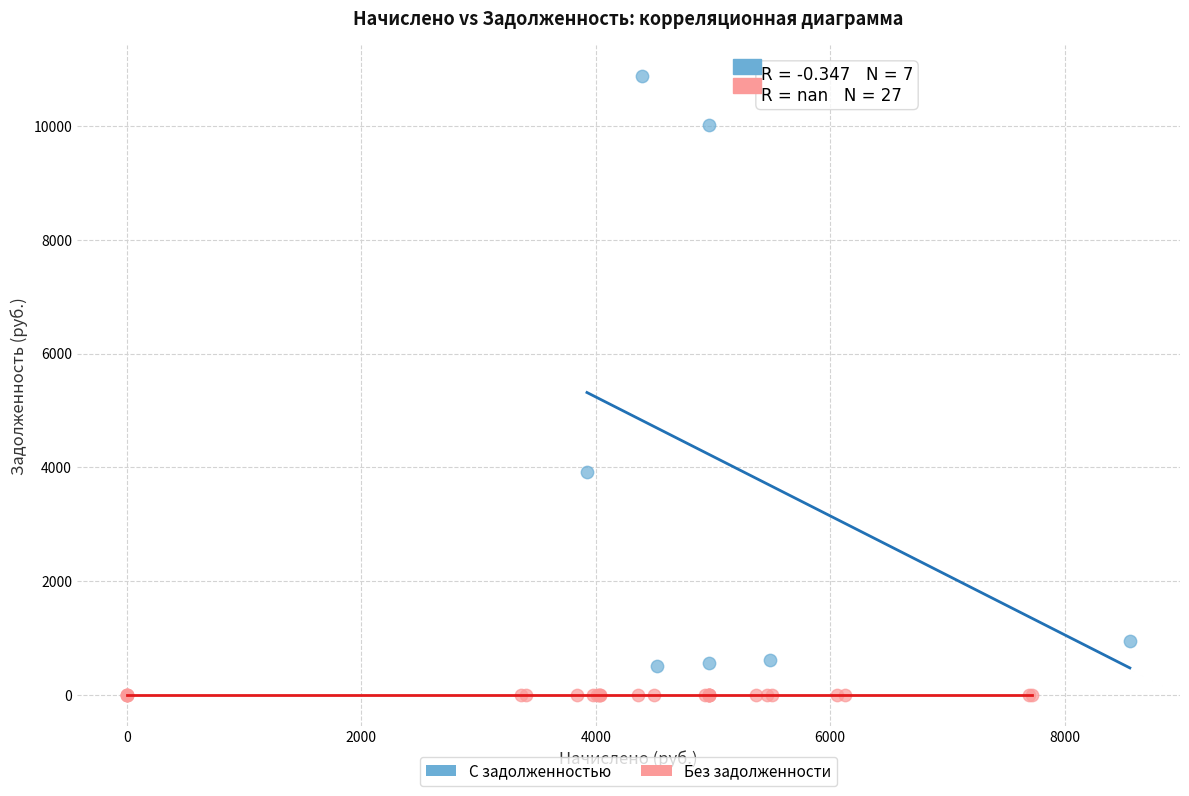

Which series reaches the maximum Y coordinate?

С задолженностью